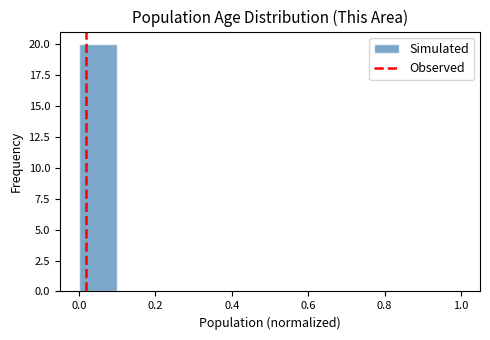

Reading left to right, list every bar in this chart as the range it spans on the x-axis followed by its height. The values are not printed on the chart, so give them approximately, as read against the axis.

0.0 to 0.1: 20
0.1 to 0.2: 0
0.2 to 0.3: 0
0.3 to 0.4: 0
0.4 to 0.5: 0
0.5 to 0.6: 0
0.6 to 0.7: 0
0.7 to 0.8: 0
0.8 to 0.9: 0
0.9 to 1.0: 0